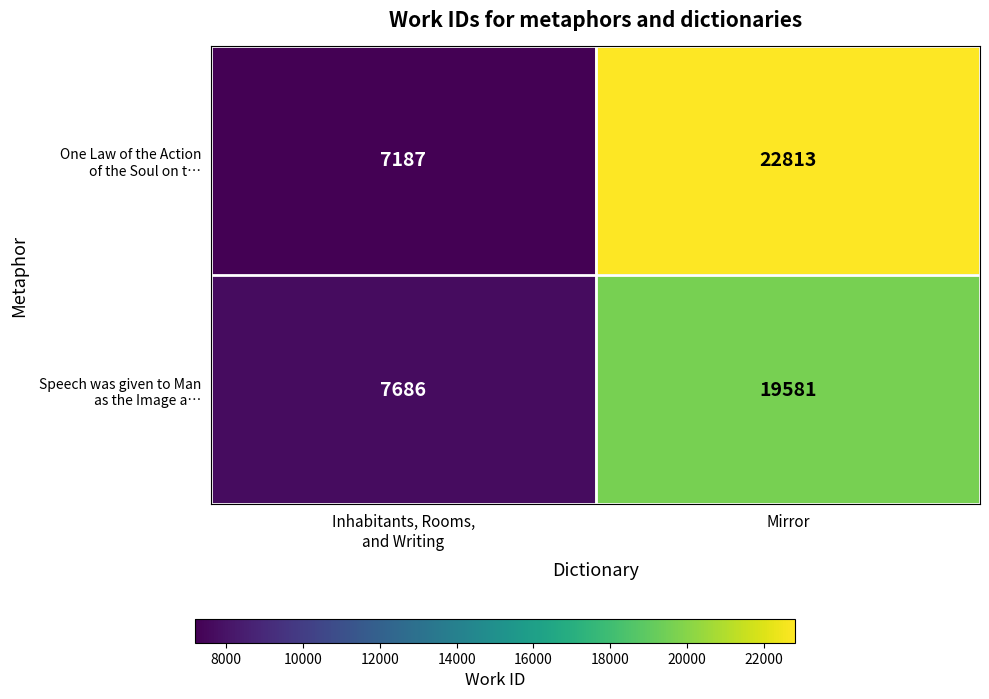

Which series has the widest spread of values?

One Law of the Action of the Soul on t…